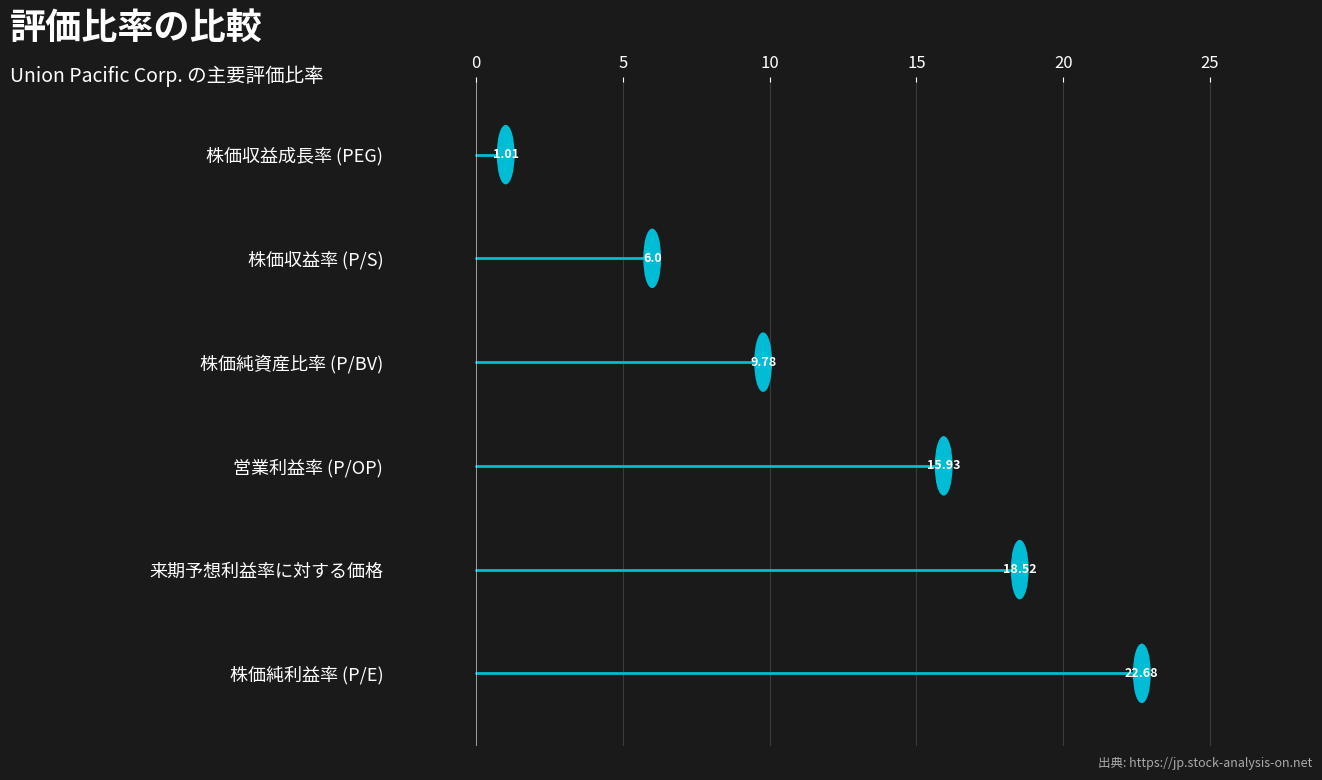

The 来期予想利益率に対する価格 series shows 0 at 5. True or false?

False